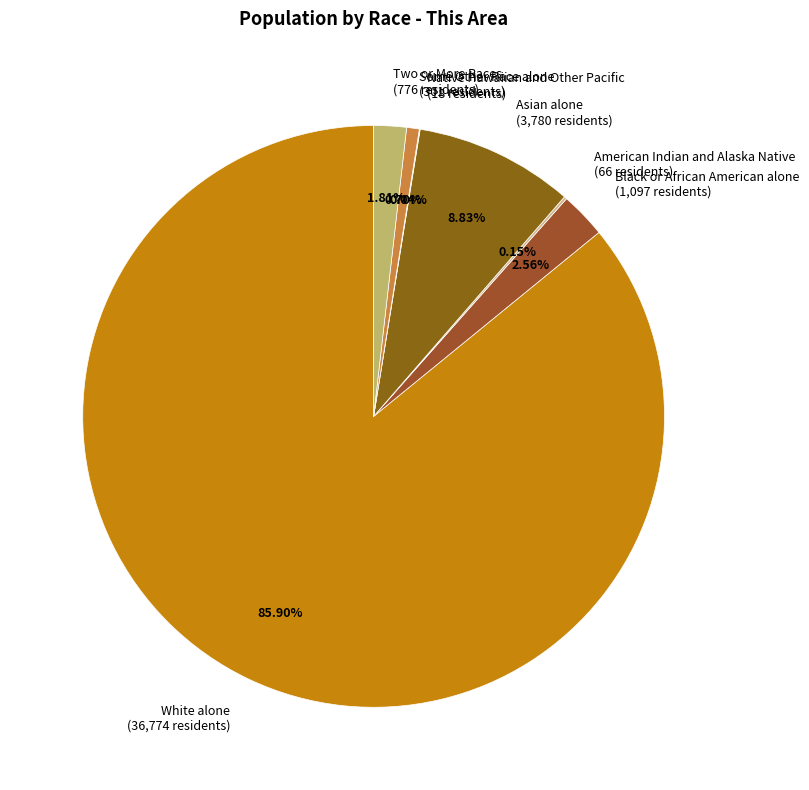

What is the ratio of the value at Some Other Race alone (301 residents) to the value at Two or More Races (776 residents)?

0.4